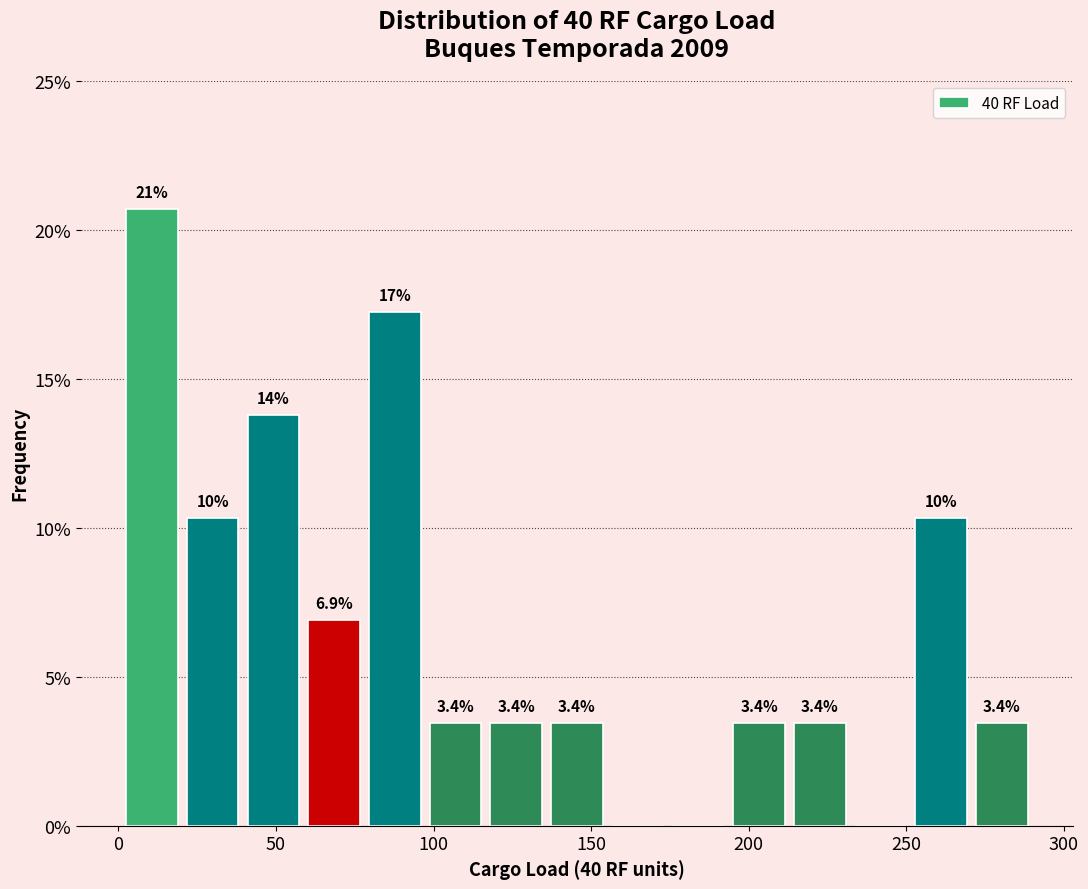

Around what value on the x-axis is the tallest bar? Give the approximate position of its centre, as read against the axis.

10